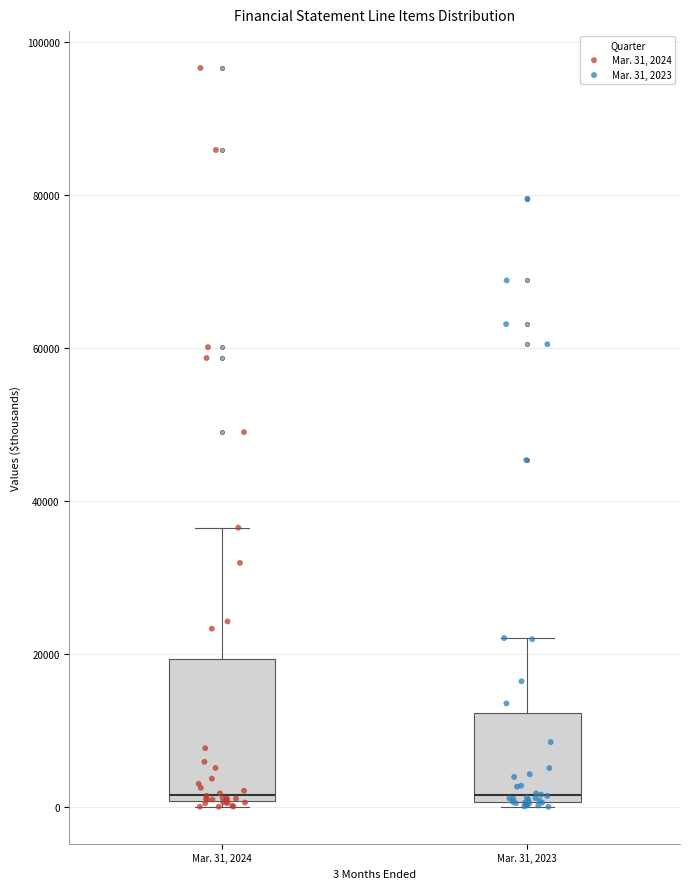

Reading left to right, read every box against the y-axis: the position of its median line, the range the box covers, and the ends of its whiskers. The values are not printed on the chart, so give them approximately, as read against the axis.

Mar. 31, 2024: median 2000, box 0 to 20000, whiskers 0 (just below the box's lower edge) to 36000
Mar. 31, 2023: median 2000, box 0 to 12000, whiskers 0 to 22000